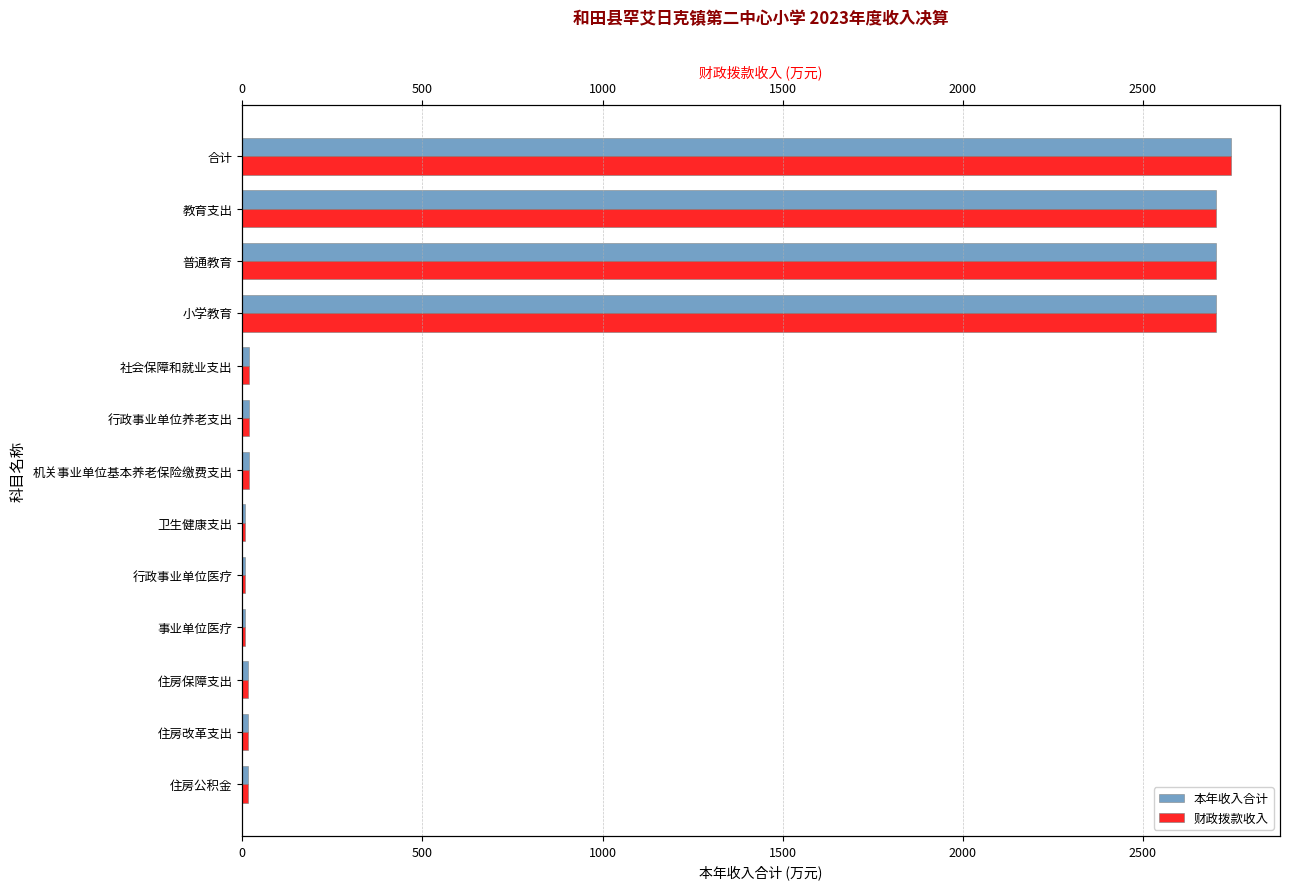

Between 机关事业单位基本养老保险缴费支出 and 住房公积金, which series saw the biggest shift?

本年收入合计